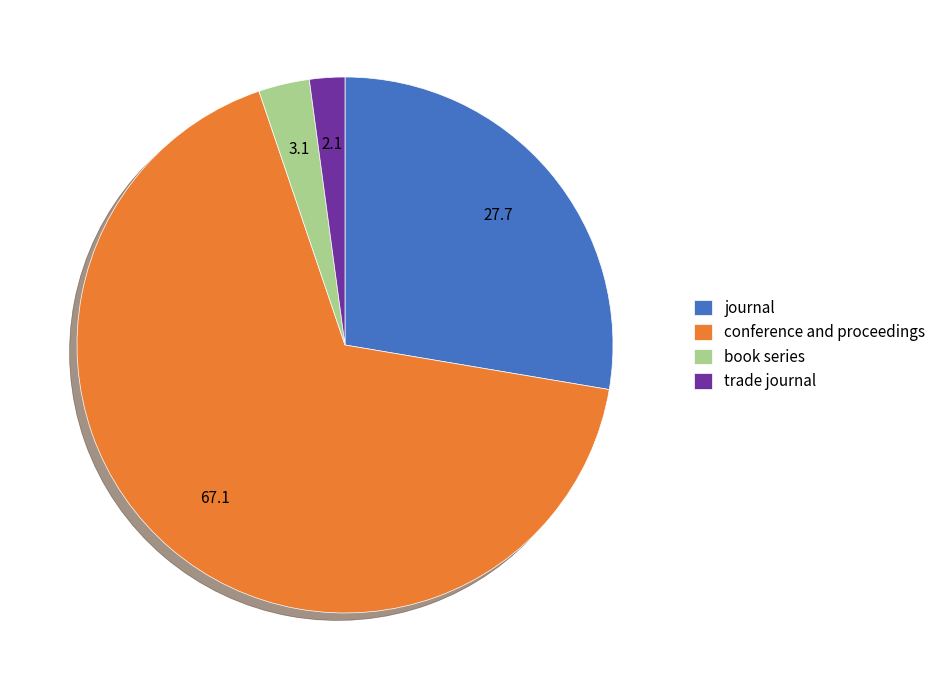

True or false: trade journal accounts for 17% of the total.

False